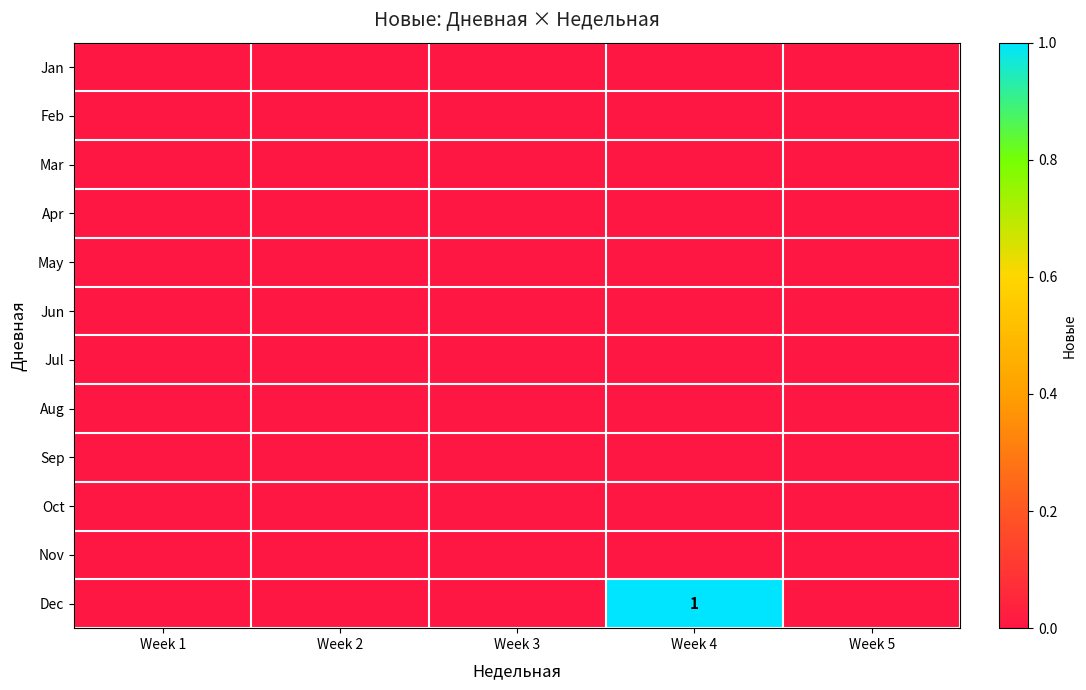

At Week 1, list the series in order from smallest to largest.

Jan, Feb, Mar, Apr, May, Jun, Jul, Aug, Sep, Oct, Nov, Dec